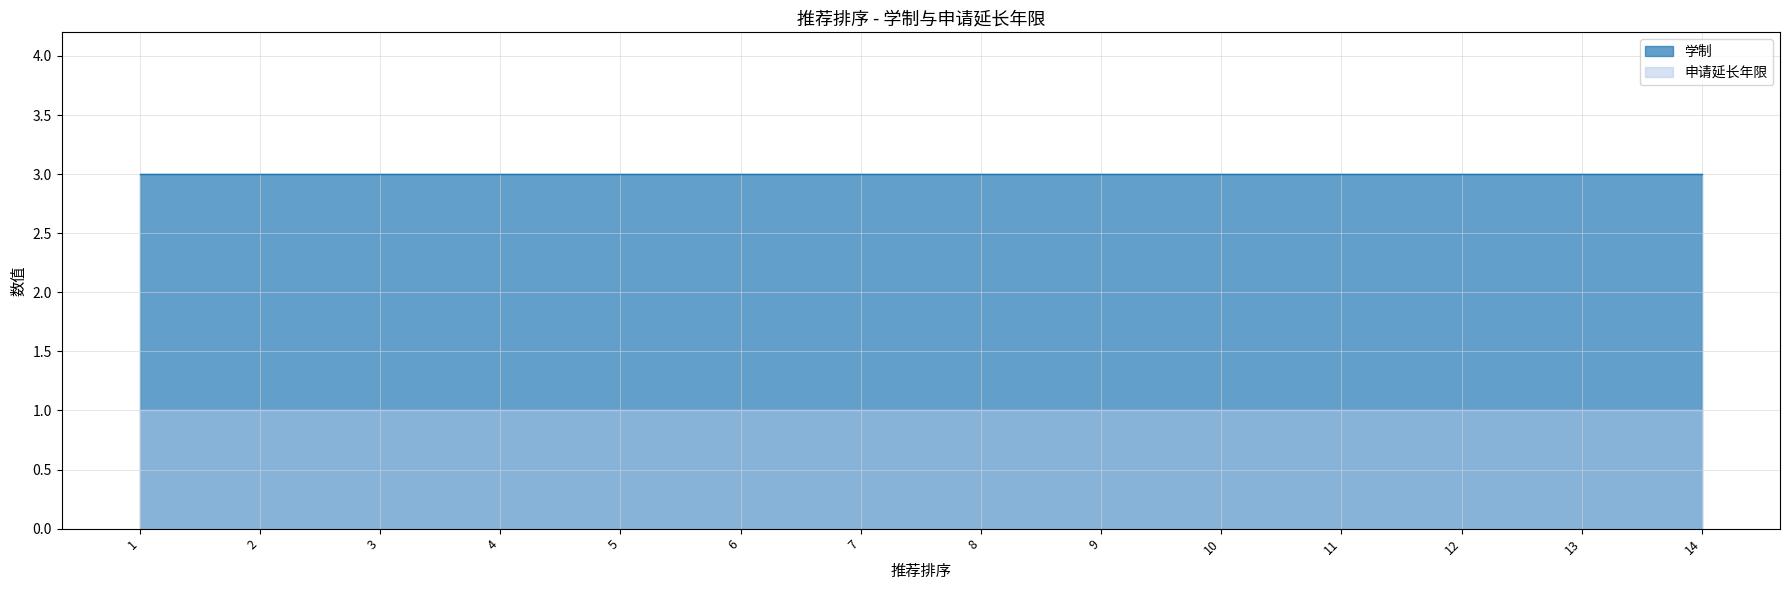

Does the chart display data point markers on the line(s)?

No